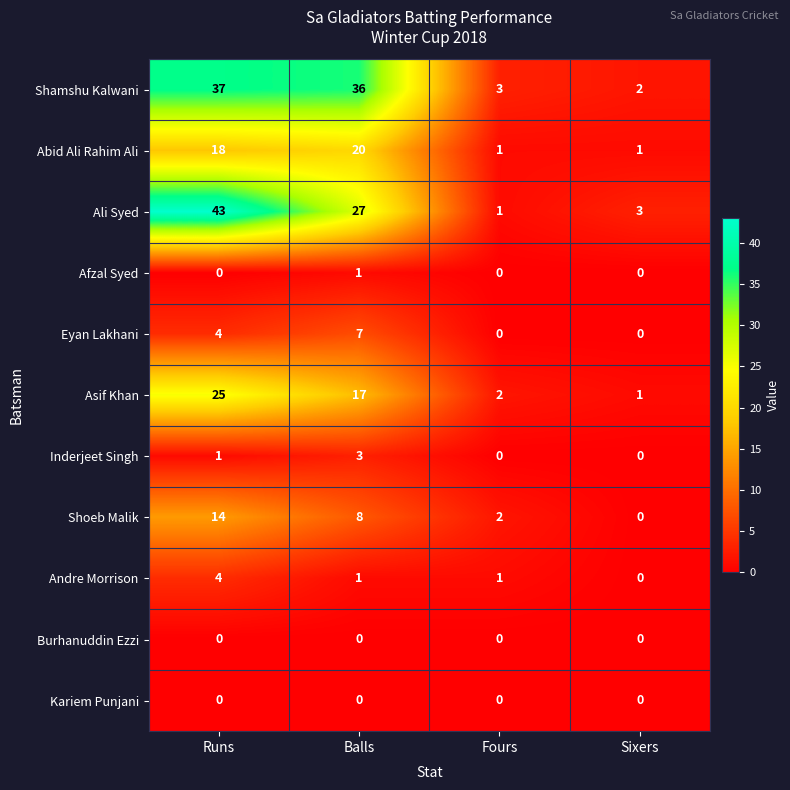

What is the difference between the Abid Ali Rahim Ali values at Fours and Balls?

19